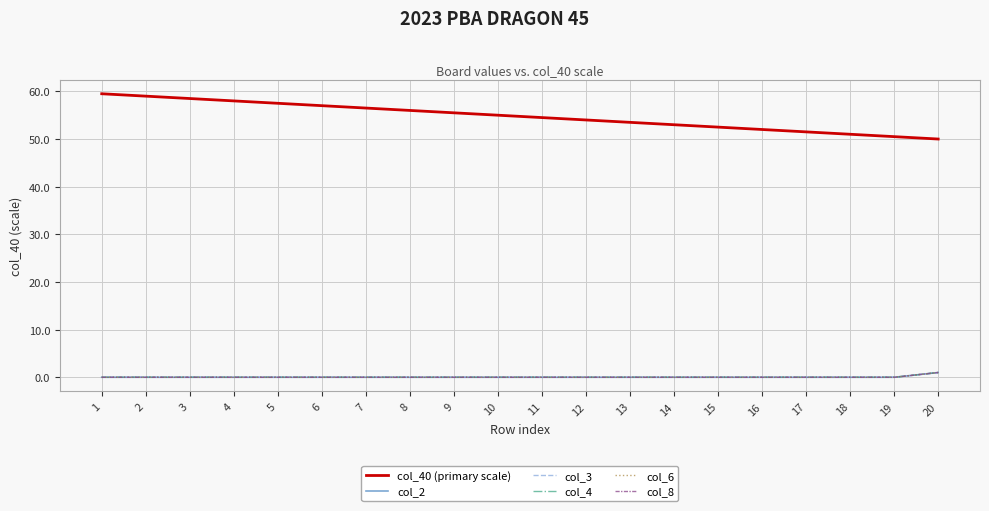

Does the chart have visible grid lines?

Yes